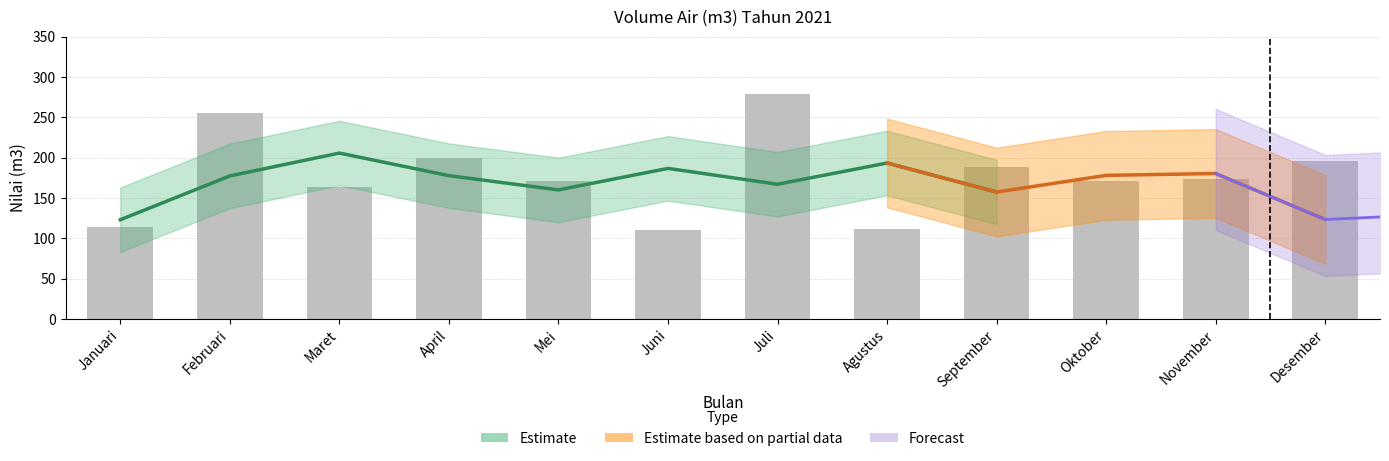

Reading right to left, transcribe all the data shown in this chart.

Desember=196	November=174	Oktober=171	September=189	Agustus=112	Juli=279	Juni=110	Mei=171	April=199	Maret=163	Februari=255	Januari=114